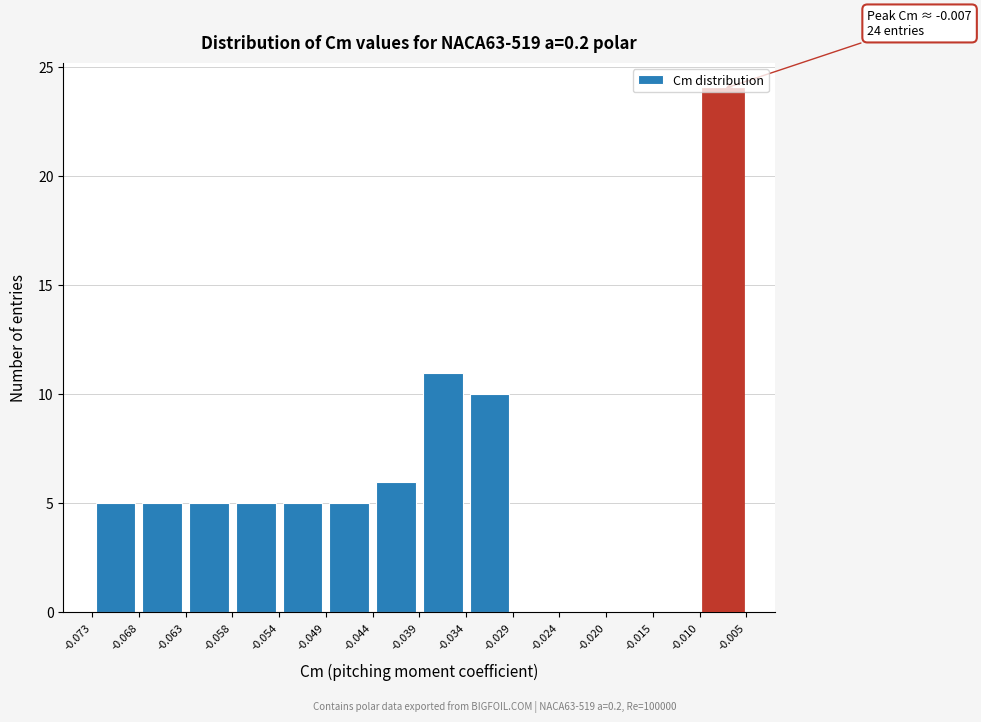

Which range on the x-axis has the tallest bar?

-0.010 to -0.005